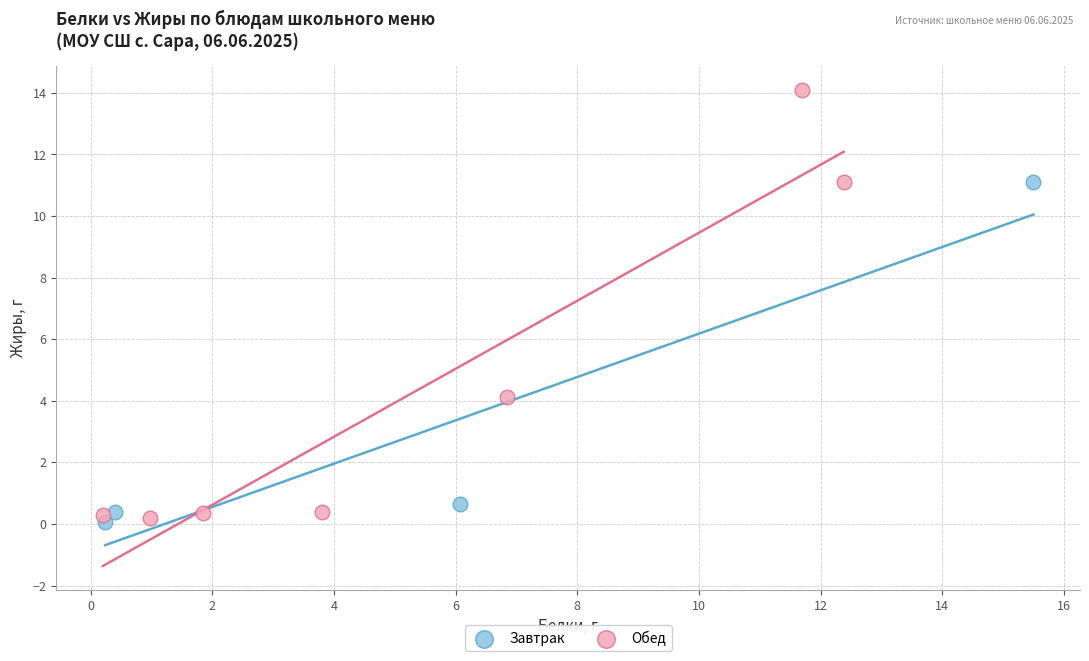

Which series reaches the maximum Y coordinate?

Обед